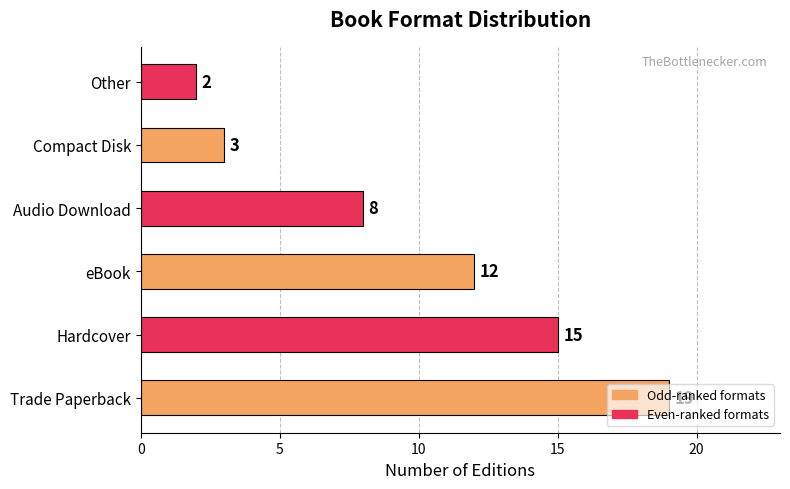

Read the value at Audio Download.

8